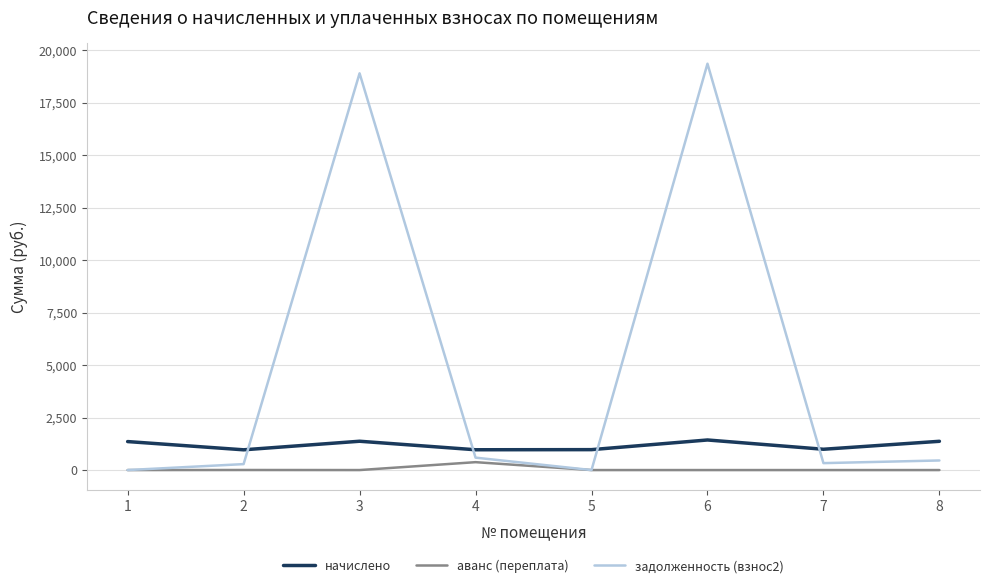

What is the greatest value displayed?

19367.5